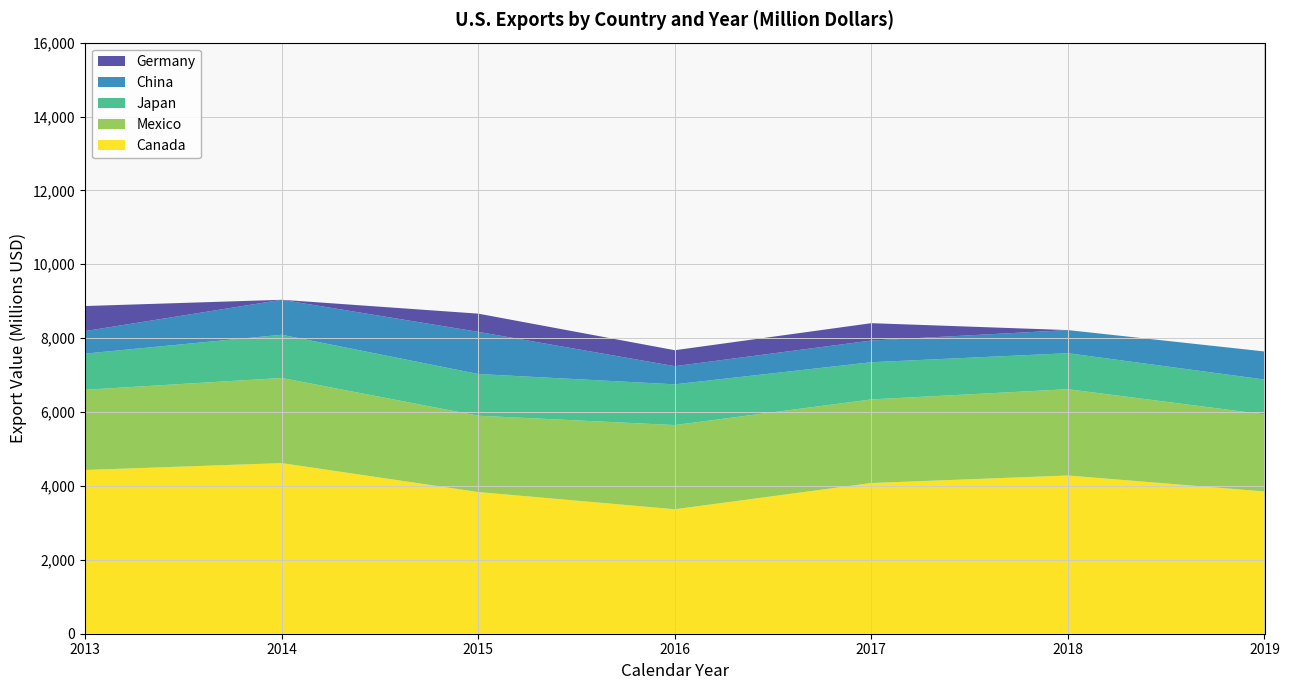

Reading right to left, transcribe all the data shown in this chart.

Canada: 2019=3850	2018=4283	2017=4079	2016=3369	2015=3835	2014=4618	2013=4432
Mexico: 2019=2087	2018=2336	2017=2263	2016=2279	2015=2066	2014=2305	2013=2171
Japan: 2019=943	2018=974	2017=1007	2016=1103	2015=1129	2014=1170	2013=979
China: 2019=760	2018=626	2017=587	2016=491	2015=1141	2014=946	2013=610
Germany: 2019=0	2018=0	2017=470	2016=432	2015=493	2014=0	2013=678